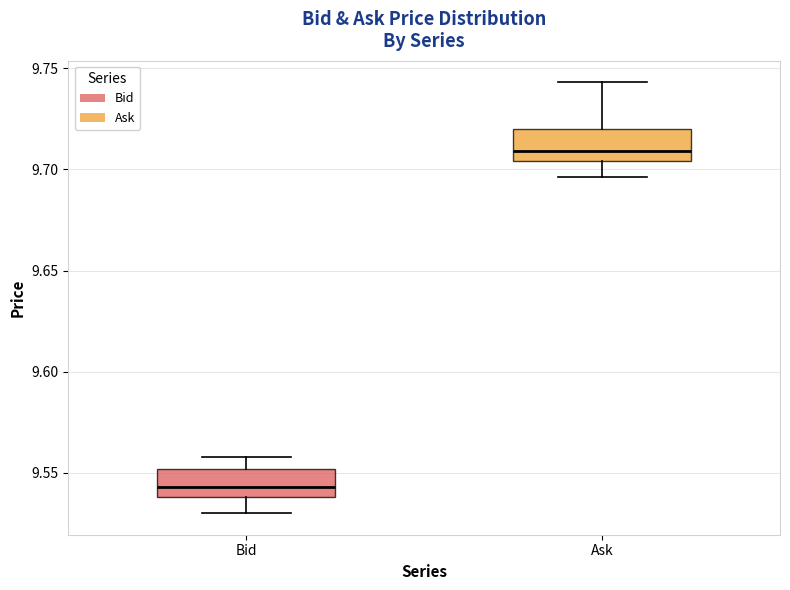

Which box's median line is the highest?

Ask